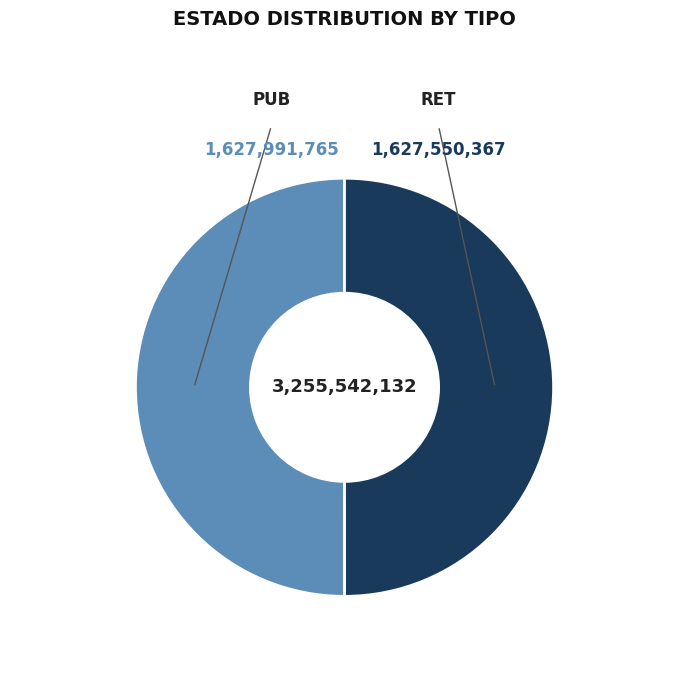

How many slices are in this pie chart?

2